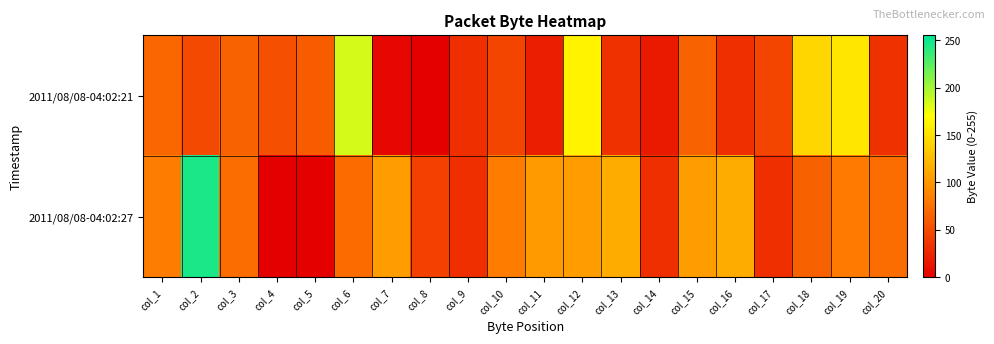

What is the difference between the highest and lowest values at col_6?

112